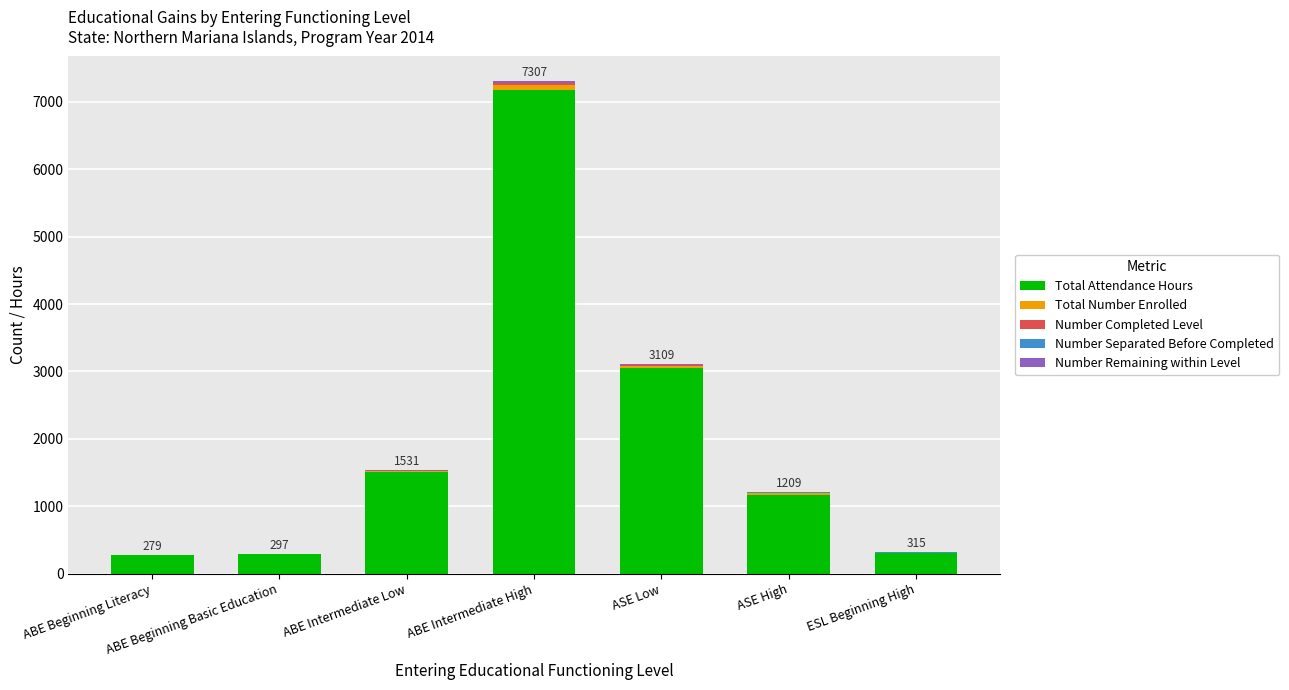

Is it true that Total Attendance Hours equals 11514 at ABE Intermediate High?

False